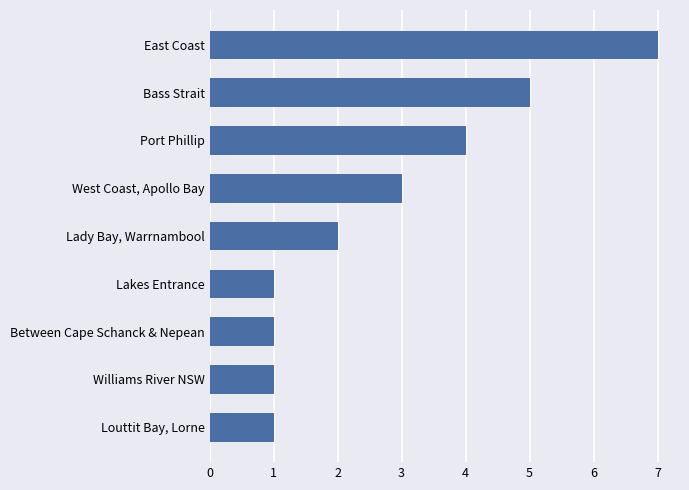

Which label corresponds to the largest value in the chart?

East Coast